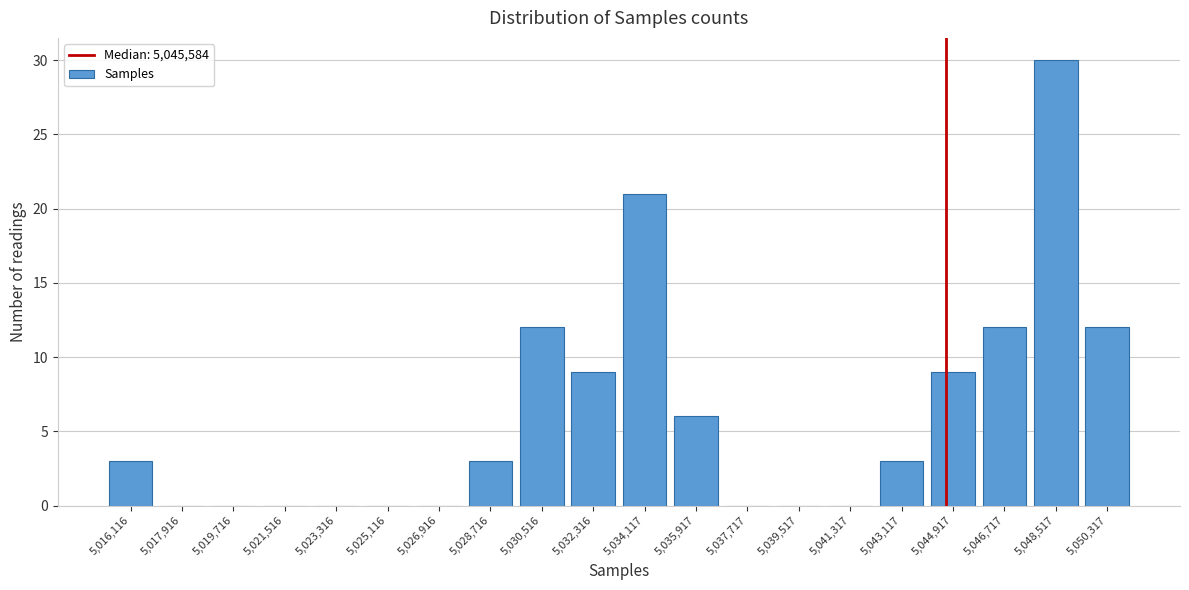

Reading left to right, list all the values displayed in this chart.

5,016,116=3	5,017,916=0	5,019,716=0	5,021,516=0	5,023,316=0	5,025,116=0	5,026,916=0	5,028,716=3	5,030,516=12	5,032,316=9	5,034,117=21	5,035,917=6	5,037,717=0	5,039,517=0	5,041,317=0	5,043,117=3	5,044,917=9	5,046,717=12	5,048,517=30	5,050,317=12